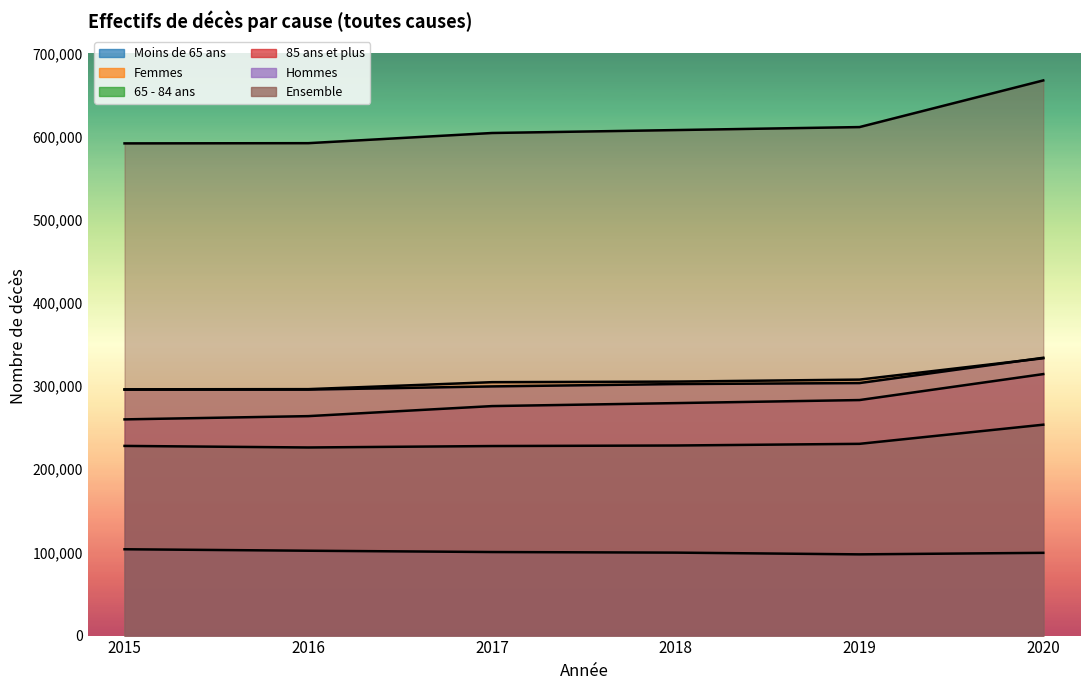

Is it true that Femmes equals 307792 at 2019?

True